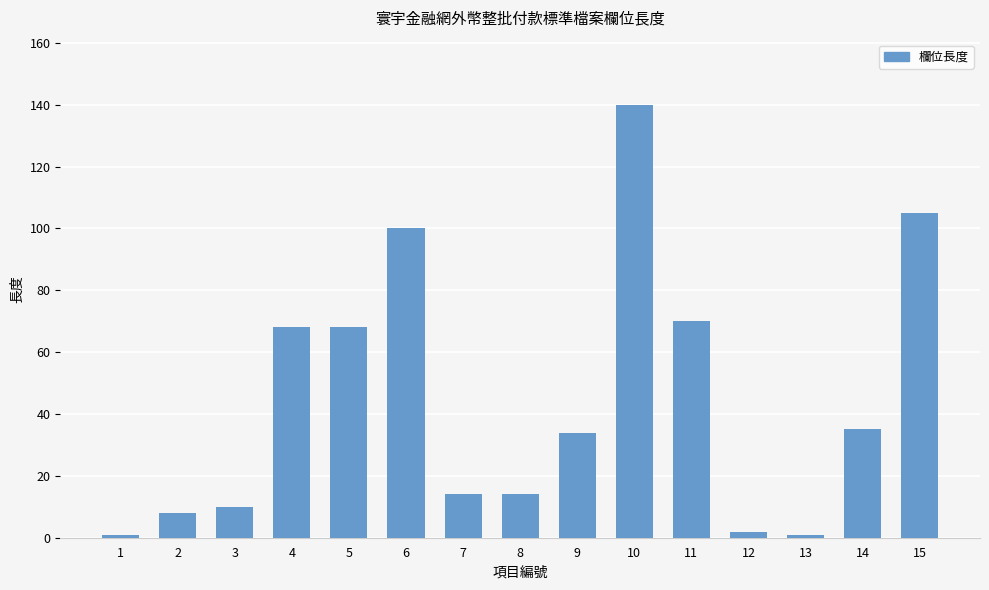

Reading left to right, extract all data points from this chart.

1=1	2=8	3=10	4=68	5=68	6=100	7=14	8=14	9=34	10=140	11=70	12=2	13=1	14=35	15=105